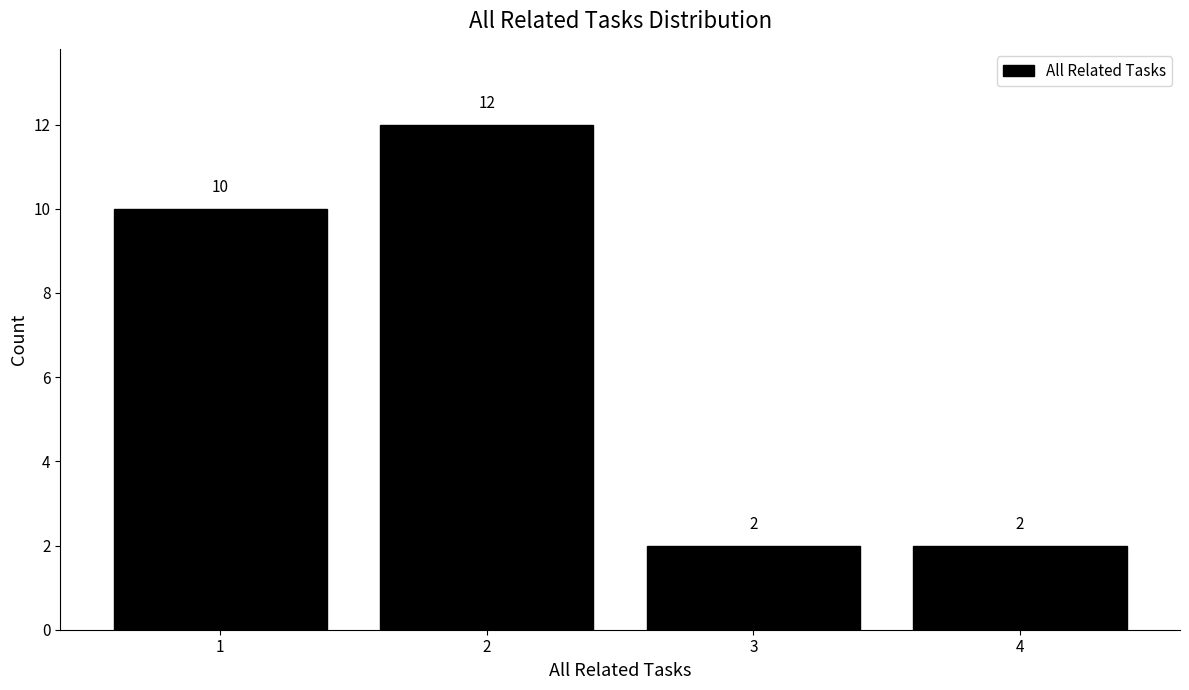

Reading left to right, transcribe all the data shown in this chart.

1=10	2=12	3=2	4=2